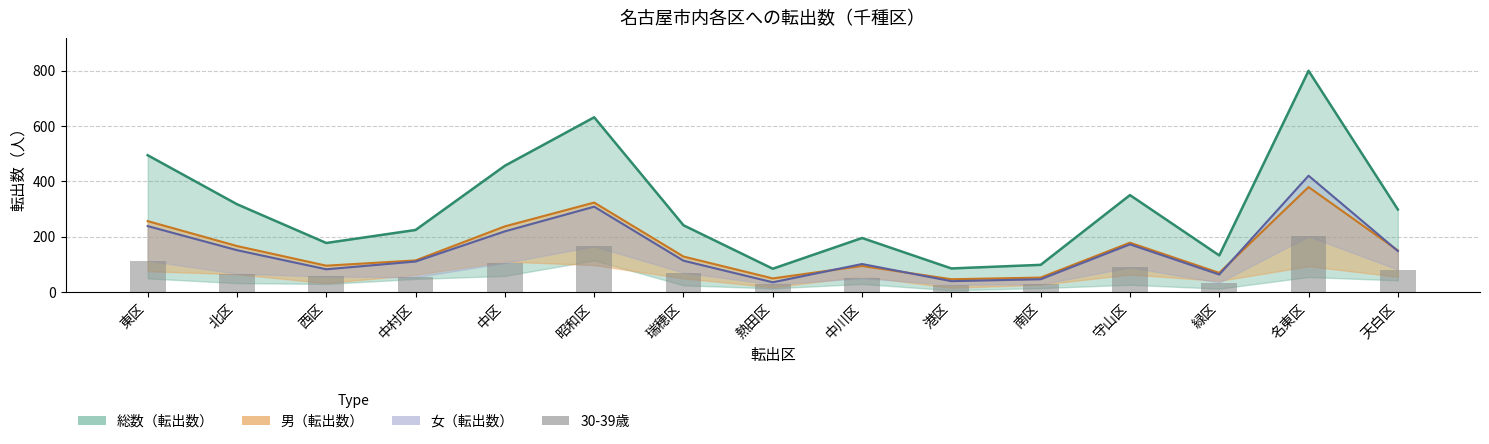

What is the spread (max minus min) of values at 緑区?

98